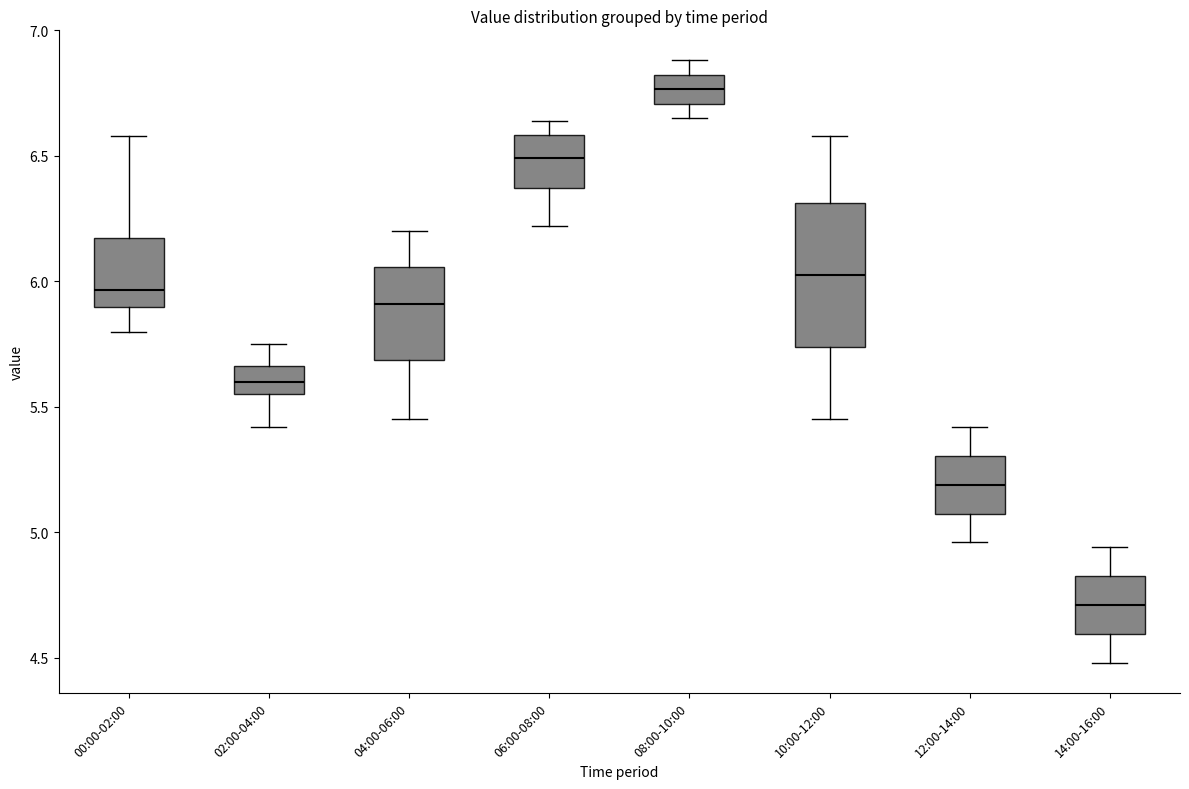

Reading left to right, read every box against the y-axis: the position of its median line, the range the box covers, and the ends of its whiskers. The values are not printed on the chart, so give them approximately, as read against the axis.

00:00-02:00: median 5.95, box 5.90 to 6.15, whiskers 5.80 to 6.60
02:00-04:00: median 5.60, box 5.55 to 5.65, whiskers 5.40 to 5.75
04:00-06:00: median 5.90, box 5.70 to 6.05, whiskers 5.45 to 6.20
06:00-08:00: median 6.50, box 6.35 to 6.60, whiskers 6.20 to 6.65
08:00-10:00: median 6.75, box 6.70 to 6.80, whiskers 6.65 to 6.90
10:00-12:00: median 6.05, box 5.75 to 6.30, whiskers 5.45 to 6.60
12:00-14:00: median 5.20, box 5.10 to 5.30, whiskers 4.95 to 5.40
14:00-16:00: median 4.70, box 4.60 to 4.85, whiskers 4.50 to 4.95